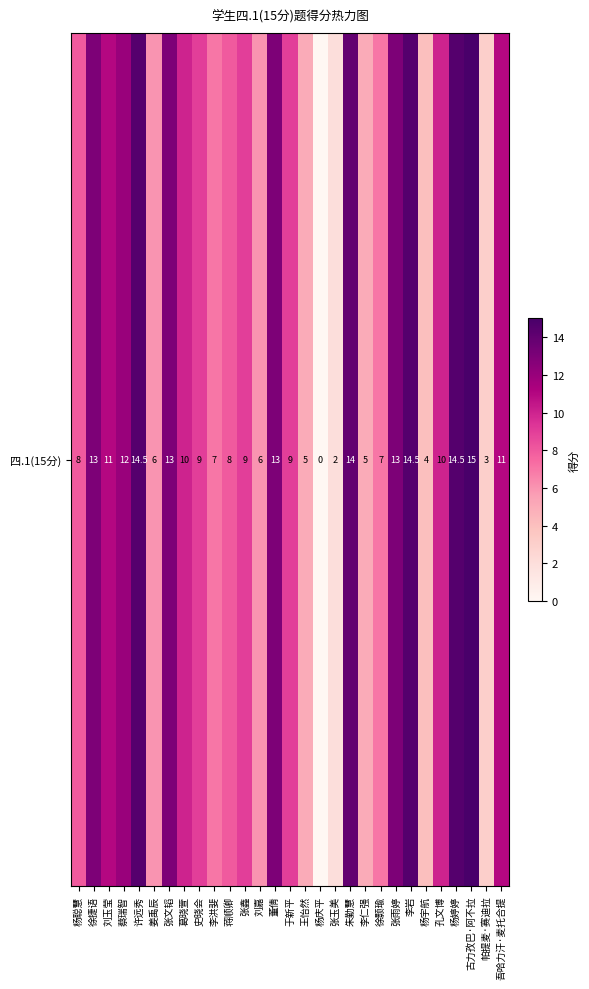

Rank the categories by value from lowest to highest.

杨庆平, 张玉美, 帕提麦·赛迪拉, 杨宇航, 王怡然, 李仁强, 姜禹辰, 刘嘉, 李洪婓, 徐颢瑜, 杨聪慧, 蒋顺卿, 史晓会, 张鑫, 于新平, 葛晓萱, 孔文博, 刘玉莹, 吾哈力汗·麦托合提, 蔡瑞智, 徐捷语, 张文韬, 董倩, 张雨婷, 朱勤慧, 许远秀, 李岩, 杨婷婷, 古力孜巴·阿不拉